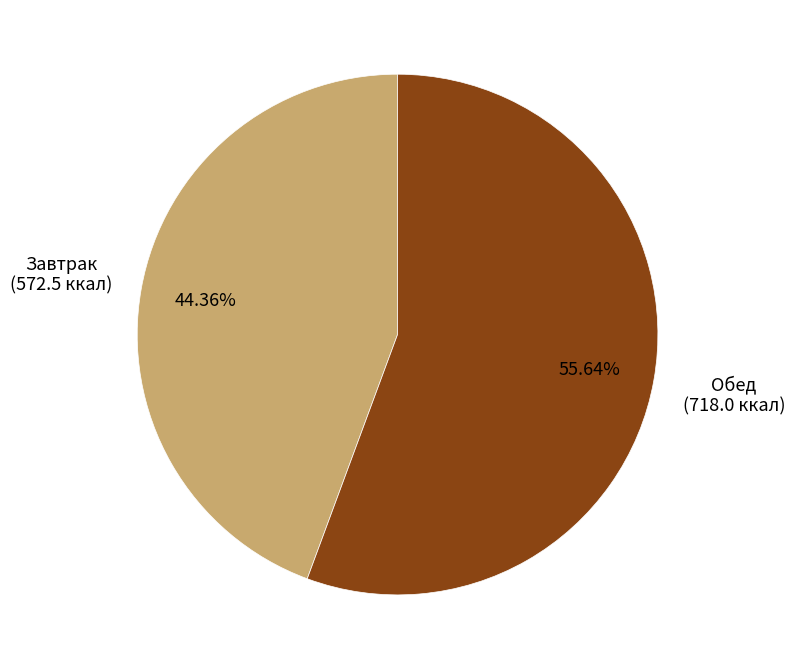

Is there any slice that represents more than half of the pie?

Yes